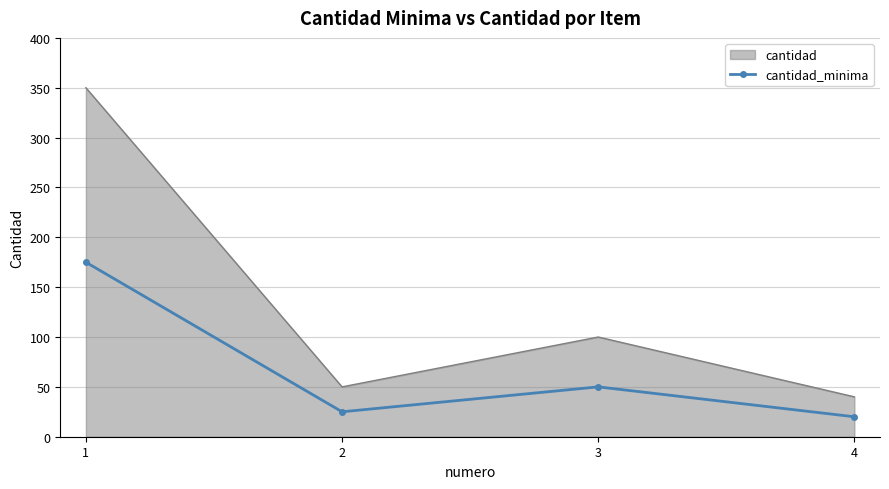

Where is the first local maximum for cantidad_minima?

3